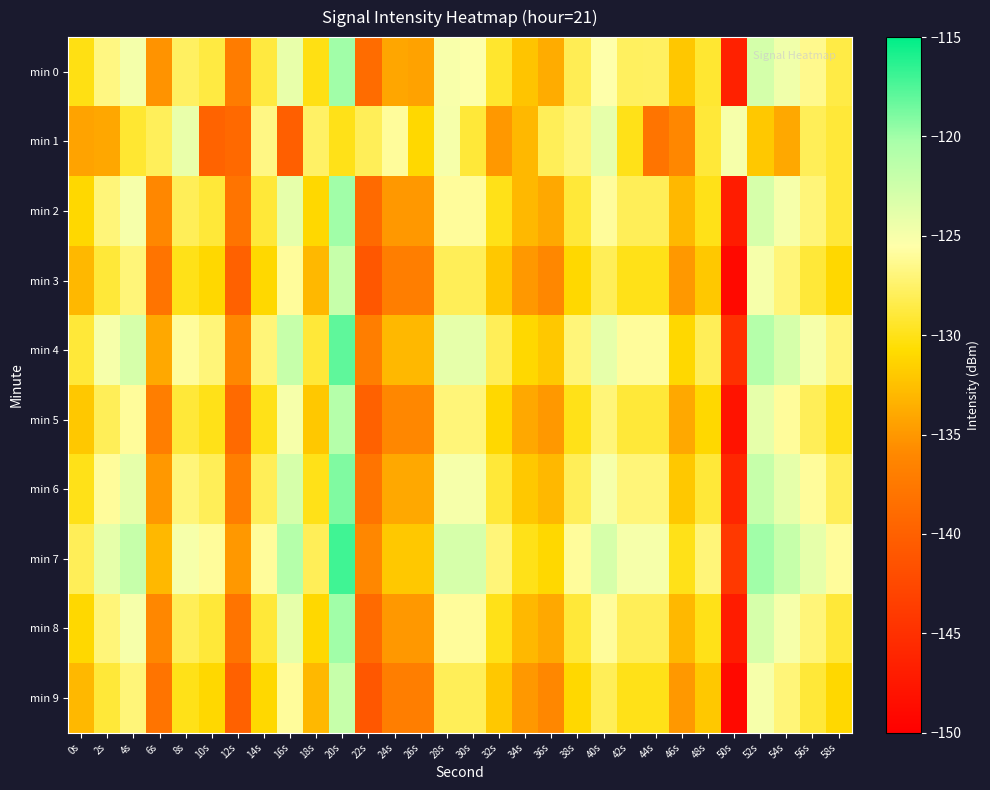

Reading left to right, extract all data points from this chart.

min 0: 0s=-130.1	2s=-126.7	4s=-124.9	6s=-135.3	8s=-127.8	10s=-128.7	12s=-137.2	14s=-128.8	16s=-124.1	18s=-130.1	20s=-120.0	22s=-138.8	24s=-134.1	26s=-134.4	28s=-125.1	30s=-125.4	32s=-129.3	34s=-132.2	36s=-133.8	38s=-128.2	40s=-125.5	42s=-127.8	44s=-127.8	46s=-132.1	48s=-129.2	50s=-146.6	52s=-122.9	54s=-124.6	56s=-126.4	58s=-128.6
min 1: 0s=-134.3	2s=-134.0	4s=-129.2	6s=-128.0	8s=-124.2	10s=-139.7	12s=-139.1	14s=-126.6	16s=-140.1	18s=-127.6	20s=-130.0	22s=-128.0	24s=-126.0	26s=-131.0	28s=-125.0	30s=-129.0	32s=-135.0	34s=-133.0	36s=-128.0	38s=-127.0	40s=-124.0	42s=-130.0	44s=-138.0	46s=-136.0	48s=-129.0	50s=-125.0	52s=-132.0	54s=-134.0	56s=-128.0	58s=-129.0
min 2: 0s=-131.0	2s=-127.0	4s=-125.0	6s=-136.0	8s=-128.0	10s=-129.0	12s=-138.0	14s=-129.0	16s=-124.0	18s=-131.0	20s=-120.0	22s=-139.0	24s=-135.0	26s=-135.0	28s=-126.0	30s=-126.0	32s=-130.0	34s=-133.0	36s=-134.0	38s=-129.0	40s=-126.0	42s=-128.0	44s=-128.0	46s=-133.0	48s=-130.0	50s=-147.0	52s=-123.0	54s=-125.0	56s=-127.0	58s=-129.0
min 3: 0s=-133.0	2s=-129.0	4s=-127.0	6s=-138.0	8s=-130.0	10s=-131.0	12s=-140.0	14s=-131.0	16s=-126.0	18s=-133.0	20s=-122.0	22s=-141.0	24s=-137.0	26s=-137.0	28s=-128.0	30s=-128.0	32s=-132.0	34s=-135.0	36s=-136.0	38s=-131.0	40s=-128.0	42s=-130.0	44s=-130.0	46s=-135.0	48s=-132.0	50s=-149.0	52s=-125.0	54s=-127.0	56s=-129.0	58s=-131.0
min 4: 0s=-129.0	2s=-125.0	4s=-123.0	6s=-134.0	8s=-126.0	10s=-127.0	12s=-136.0	14s=-127.0	16s=-122.0	18s=-129.0	20s=-118.0	22s=-137.0	24s=-133.0	26s=-133.0	28s=-124.0	30s=-124.0	32s=-128.0	34s=-131.0	36s=-132.0	38s=-127.0	40s=-124.0	42s=-126.0	44s=-126.0	46s=-131.0	48s=-128.0	50s=-145.0	52s=-121.0	54s=-123.0	56s=-125.0	58s=-127.0
min 5: 0s=-132.0	2s=-128.0	4s=-126.0	6s=-137.0	8s=-129.0	10s=-130.0	12s=-139.0	14s=-130.0	16s=-125.0	18s=-132.0	20s=-121.0	22s=-140.0	24s=-136.0	26s=-136.0	28s=-127.0	30s=-127.0	32s=-131.0	34s=-134.0	36s=-135.0	38s=-130.0	40s=-127.0	42s=-129.0	44s=-129.0	46s=-134.0	48s=-131.0	50s=-148.0	52s=-124.0	54s=-126.0	56s=-128.0	58s=-130.0
min 6: 0s=-130.0	2s=-126.0	4s=-124.0	6s=-135.0	8s=-127.0	10s=-128.0	12s=-137.0	14s=-128.0	16s=-123.0	18s=-130.0	20s=-119.0	22s=-138.0	24s=-134.0	26s=-134.0	28s=-125.0	30s=-125.0	32s=-129.0	34s=-132.0	36s=-133.0	38s=-128.0	40s=-125.0	42s=-127.0	44s=-127.0	46s=-132.0	48s=-129.0	50s=-146.0	52s=-122.0	54s=-124.0	56s=-126.0	58s=-128.0
min 7: 0s=-128.0	2s=-124.0	4s=-122.0	6s=-133.0	8s=-125.0	10s=-126.0	12s=-135.0	14s=-126.0	16s=-121.0	18s=-128.0	20s=-117.0	22s=-136.0	24s=-132.0	26s=-132.0	28s=-123.0	30s=-123.0	32s=-127.0	34s=-130.0	36s=-131.0	38s=-126.0	40s=-123.0	42s=-125.0	44s=-125.0	46s=-130.0	48s=-127.0	50s=-144.0	52s=-120.0	54s=-122.0	56s=-124.0	58s=-126.0
min 8: 0s=-131.0	2s=-127.0	4s=-125.0	6s=-136.0	8s=-128.0	10s=-129.0	12s=-138.0	14s=-129.0	16s=-124.0	18s=-131.0	20s=-120.0	22s=-139.0	24s=-135.0	26s=-135.0	28s=-126.0	30s=-126.0	32s=-130.0	34s=-133.0	36s=-134.0	38s=-129.0	40s=-126.0	42s=-128.0	44s=-128.0	46s=-133.0	48s=-130.0	50s=-147.0	52s=-123.0	54s=-125.0	56s=-127.0	58s=-129.0
min 9: 0s=-133.0	2s=-129.0	4s=-127.0	6s=-138.0	8s=-130.0	10s=-131.0	12s=-140.0	14s=-131.0	16s=-126.0	18s=-133.0	20s=-122.0	22s=-141.0	24s=-137.0	26s=-137.0	28s=-128.0	30s=-128.0	32s=-132.0	34s=-135.0	36s=-136.0	38s=-131.0	40s=-128.0	42s=-130.0	44s=-130.0	46s=-135.0	48s=-132.0	50s=-149.0	52s=-125.0	54s=-127.0	56s=-129.0	58s=-131.0